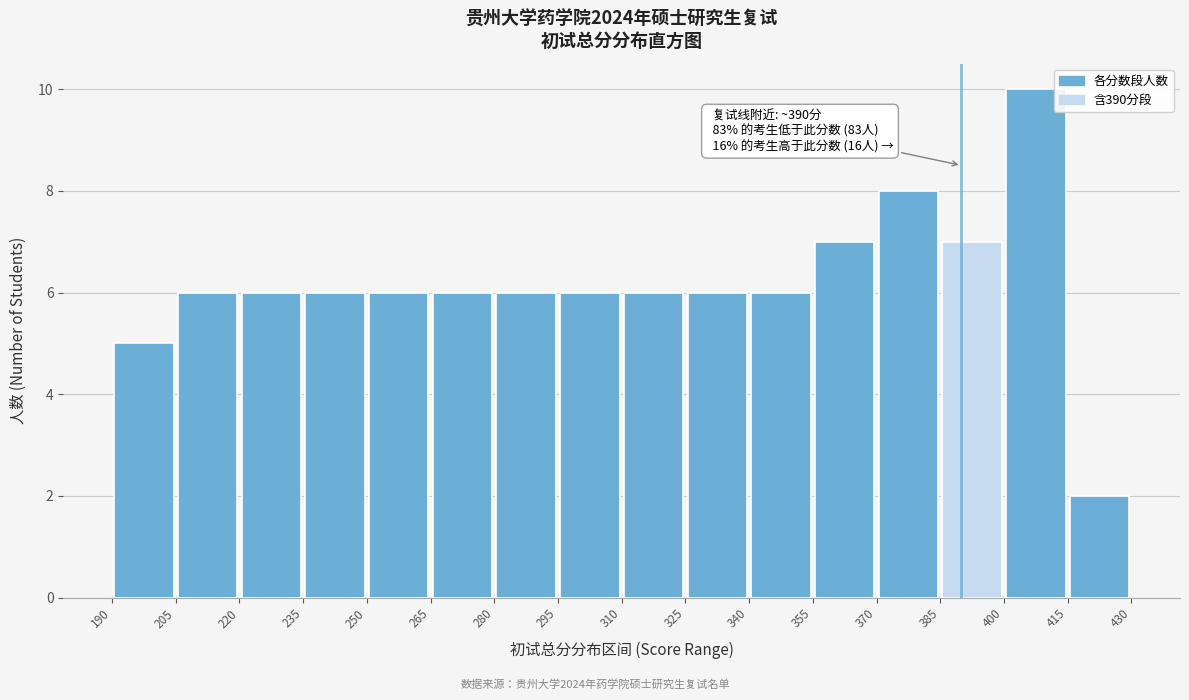

Over which range of the x-axis is the bar tallest?

400 to 415